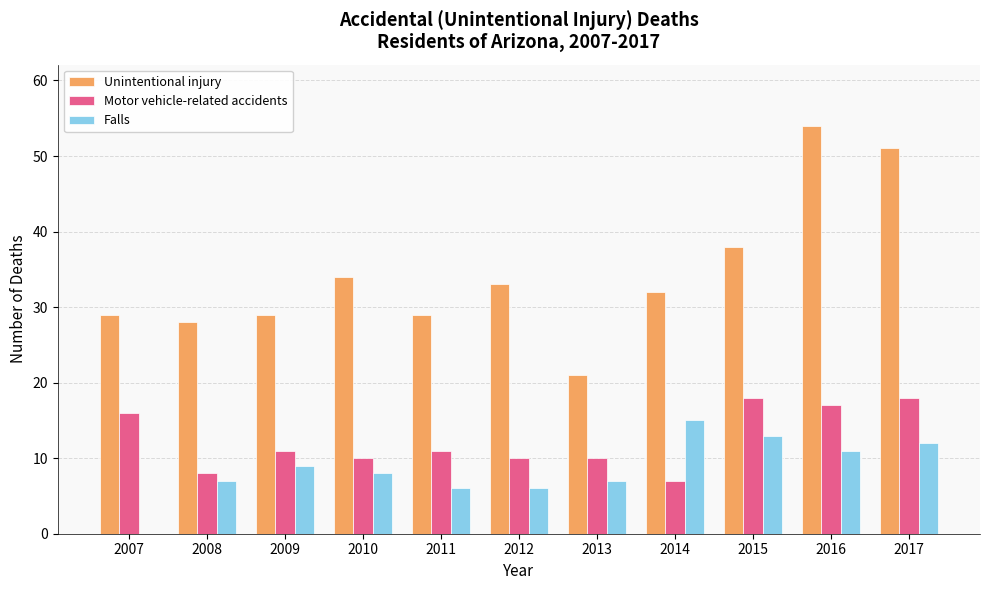

Is the value of Unintentional injury at 2017 greater than the value of Motor vehicle-related accidents at 2014?

Yes